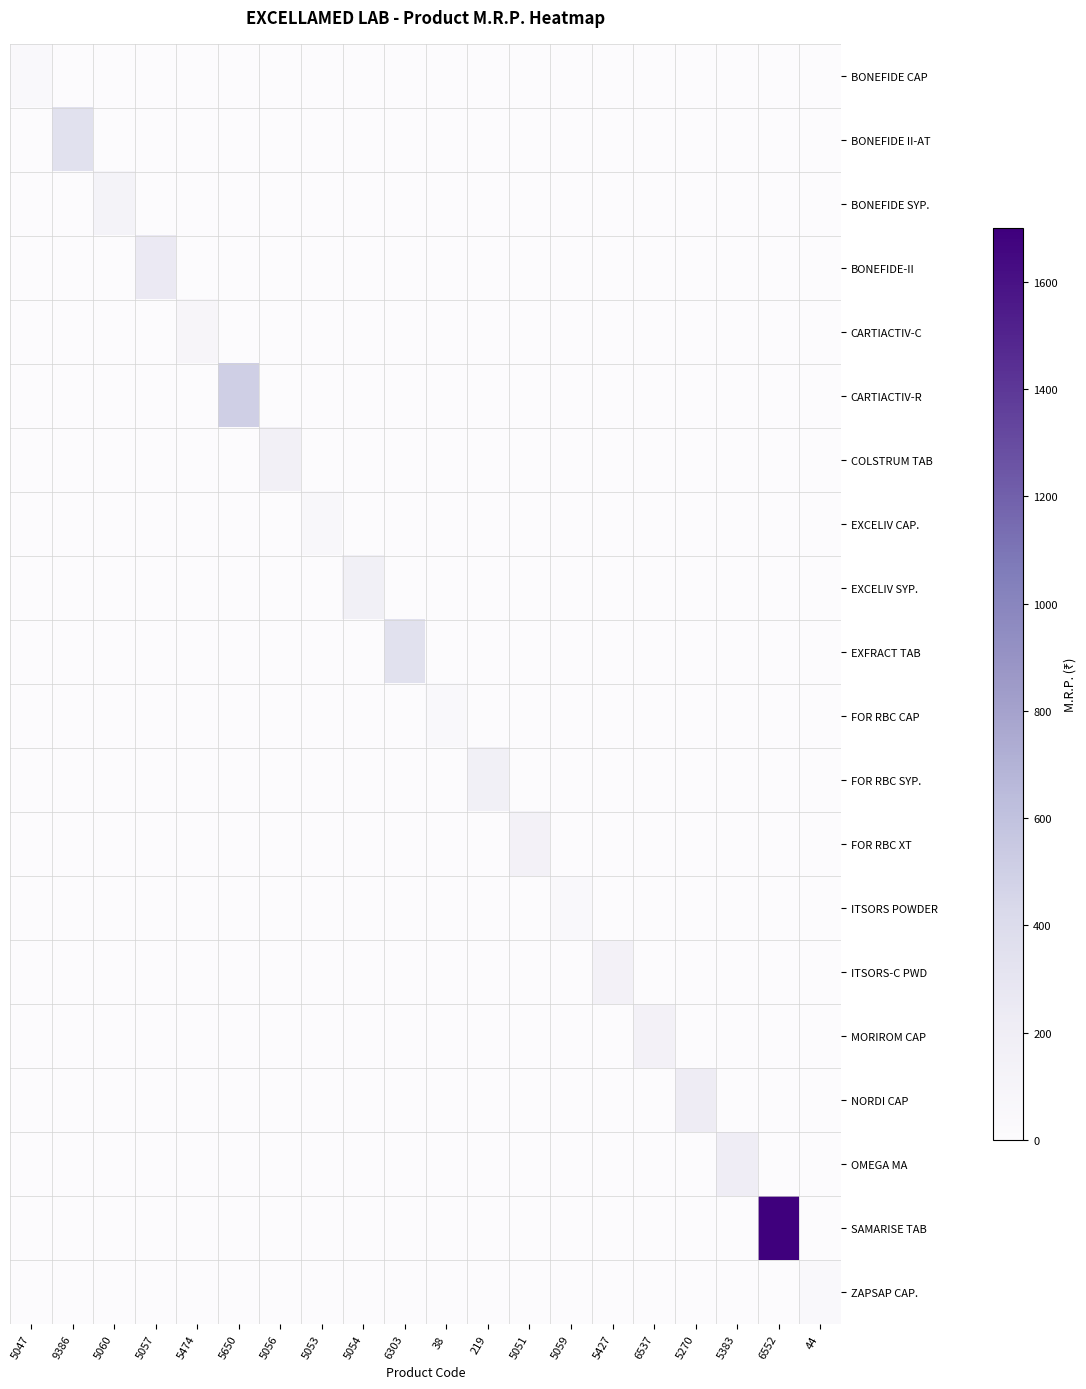

Between 5056 and 5059, which is larger?

5056